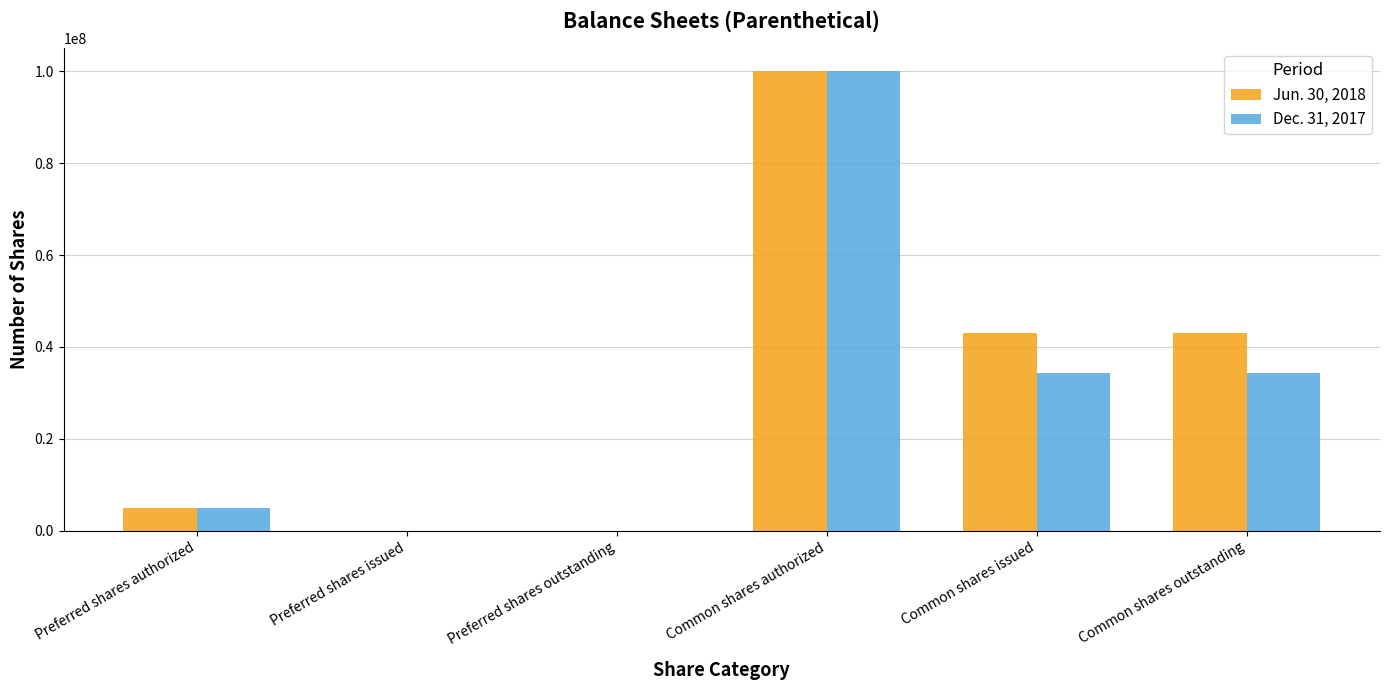

The value of Dec. 31, 2017 at Common shares issued is 15310552. True or false?

False